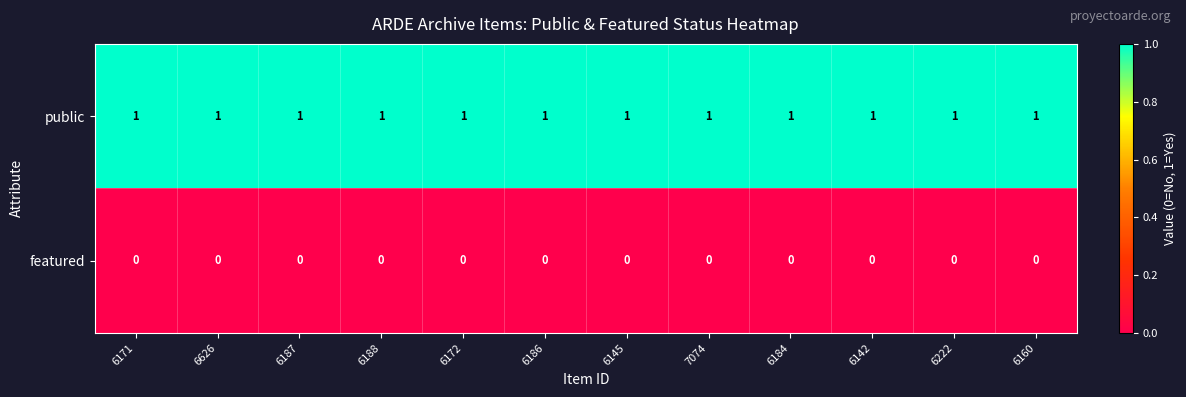

The public series shows 2 at 6142. True or false?

False